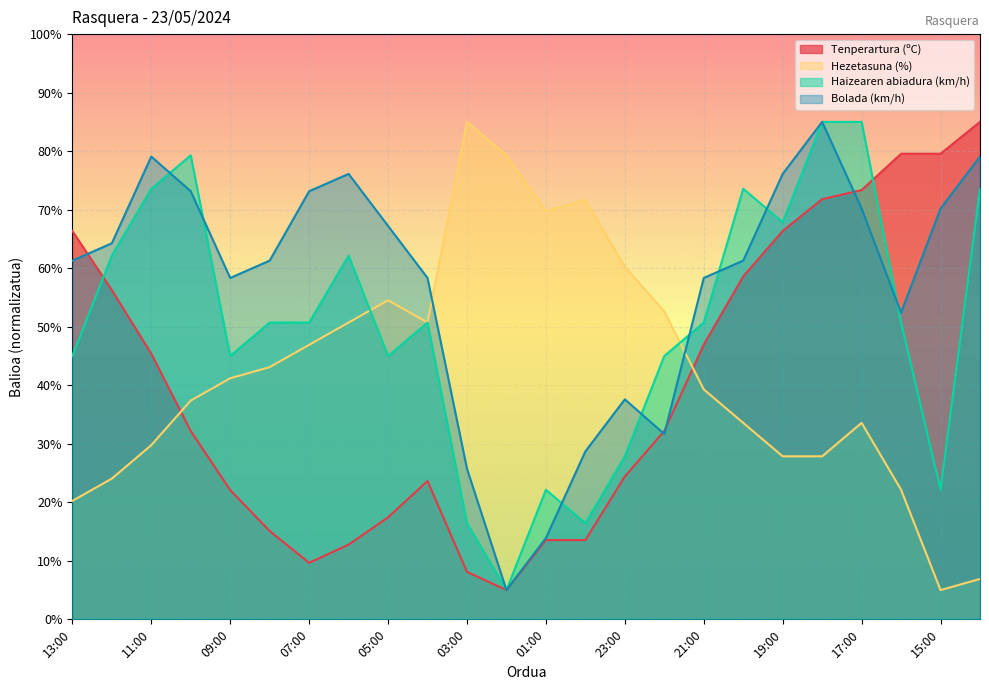

How many times do Hezetasuna (%) and Bolada (km/h) cross each other?

2